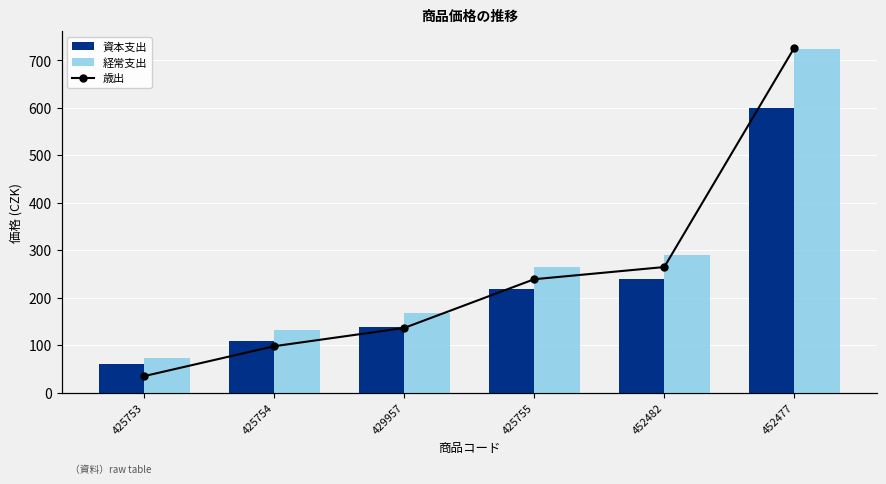

What is the sum of the 歳出 values at 452477 and 425753?

658.9